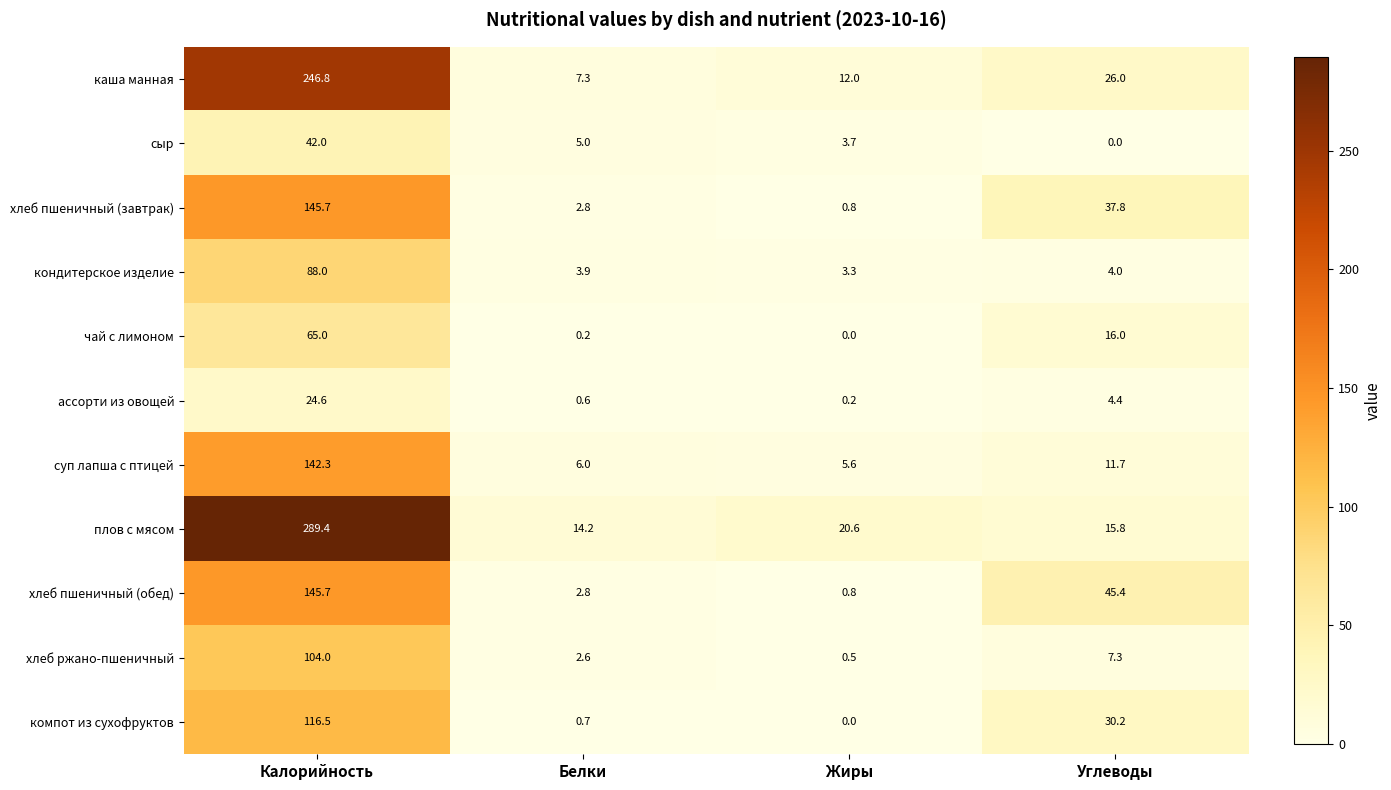

At how many categories does at least one series exceed 11?

4